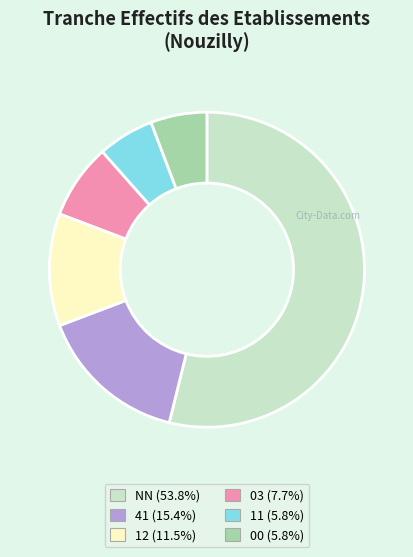

What is the ratio of the value at 12 to the value at 11?

2.0